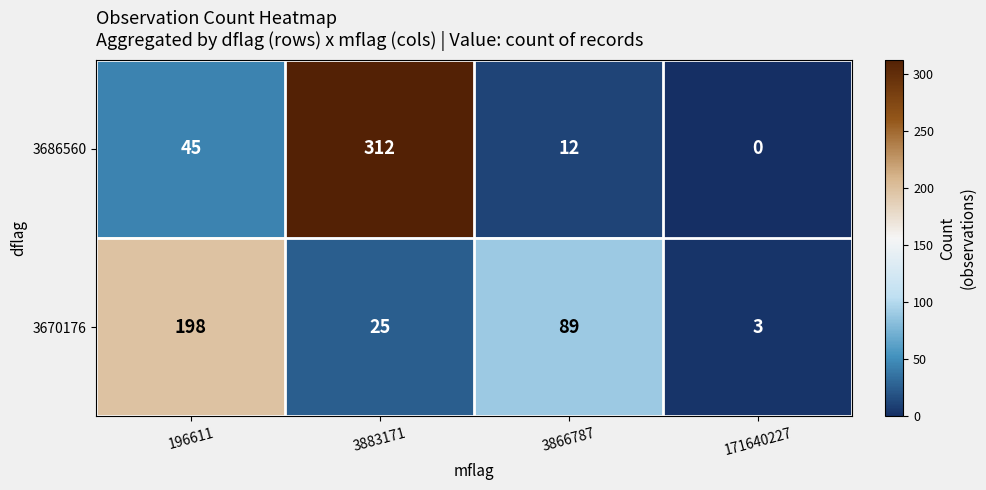

At which category does the chart reach its minimum across all series?

171640227